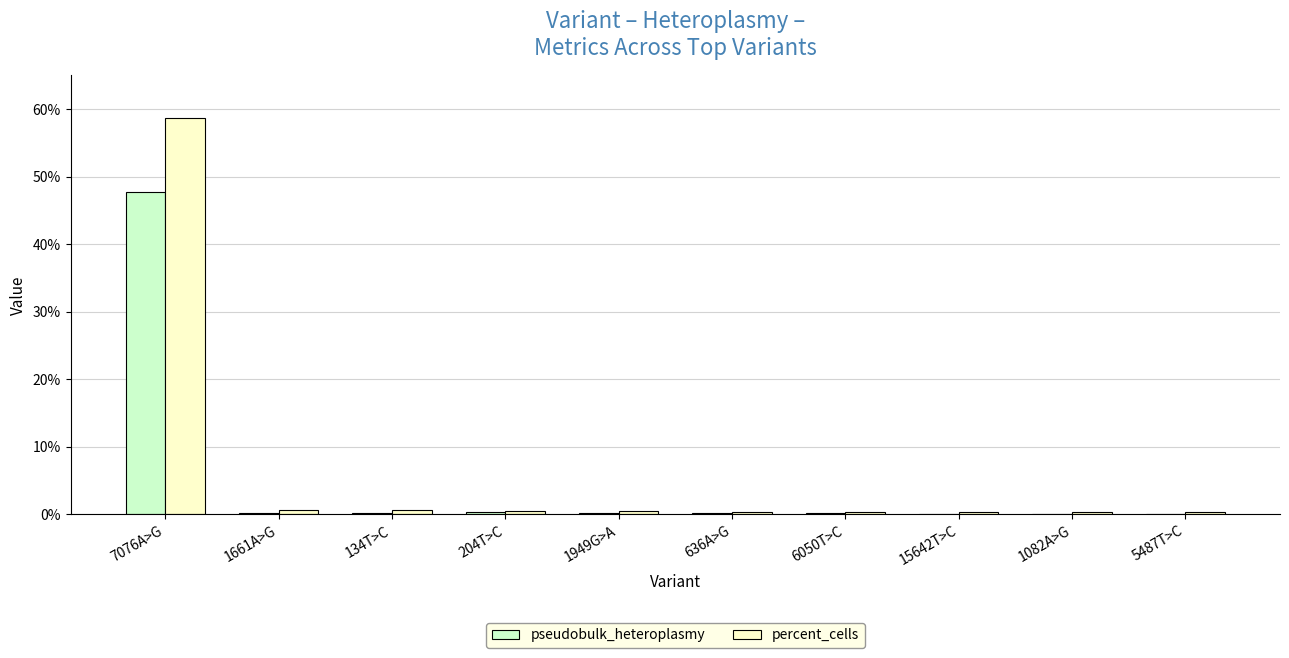

Is the value of pseudobulk_heteroplasmy at 6050T>C greater than the value of percent_cells at 7076A>G?

No